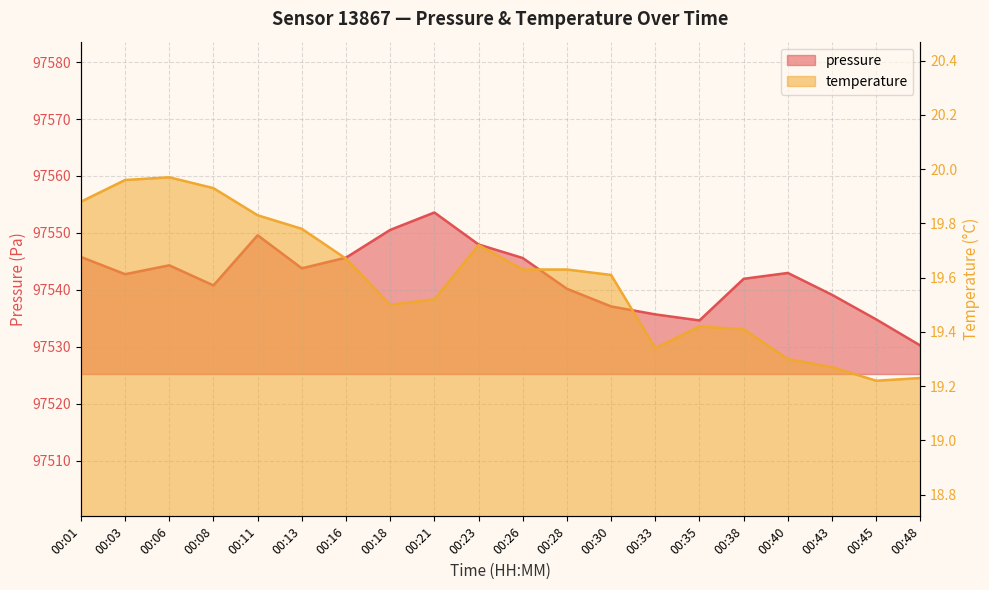

What is the difference between the maximum and second lowest values in the temperature series?

0.7